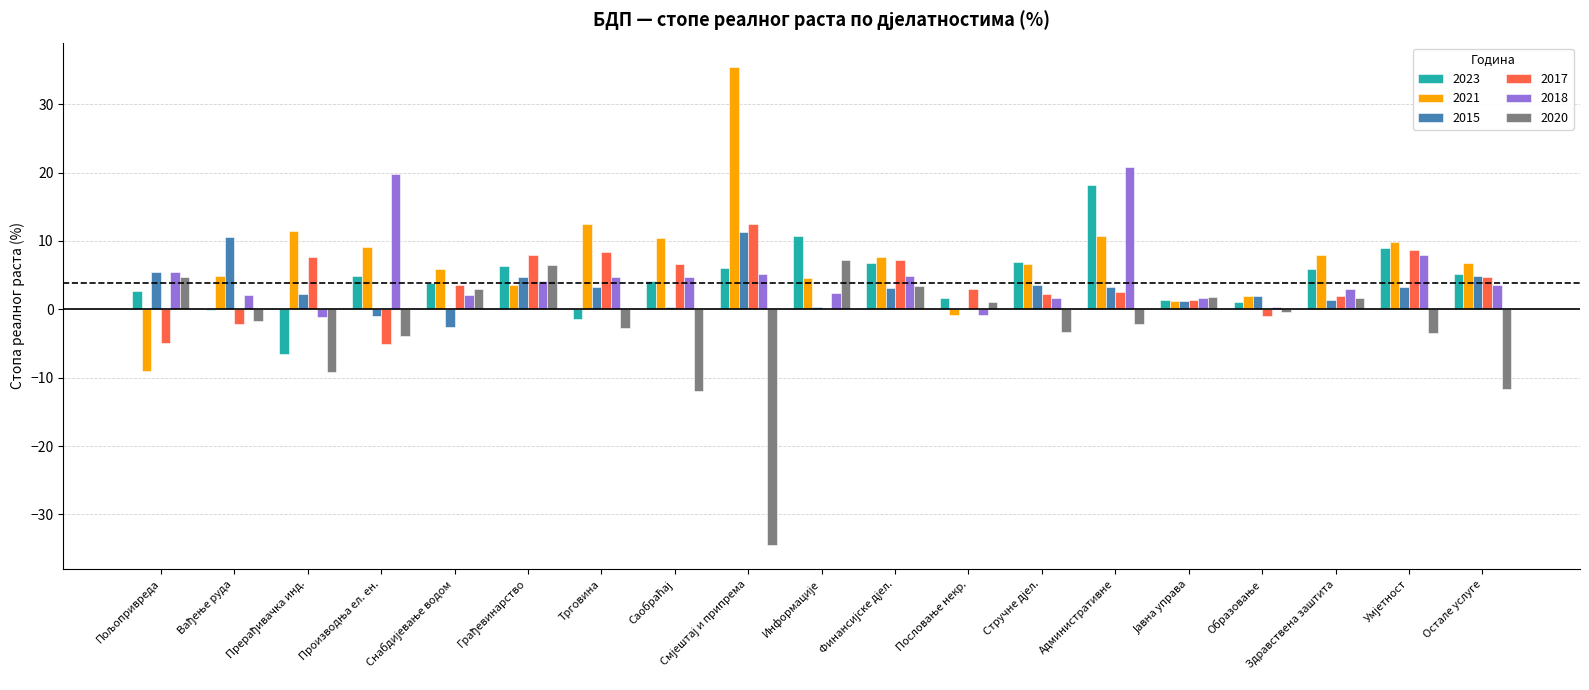

What is the sum of all 2021 values?

140.3